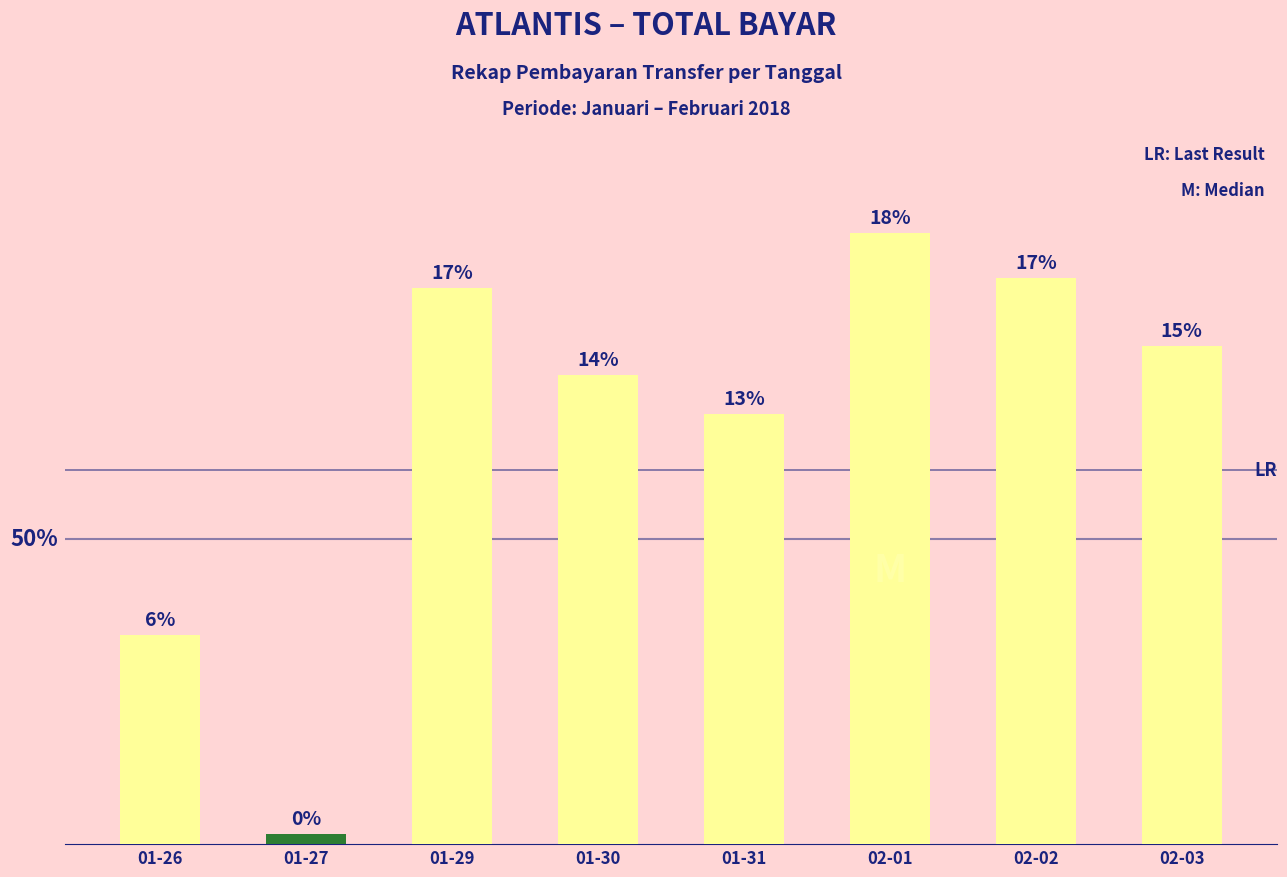

Rank the categories by value from highest to lowest.

02-01, 02-02, 01-29, 02-03, 01-30, 01-31, 01-26, 01-27